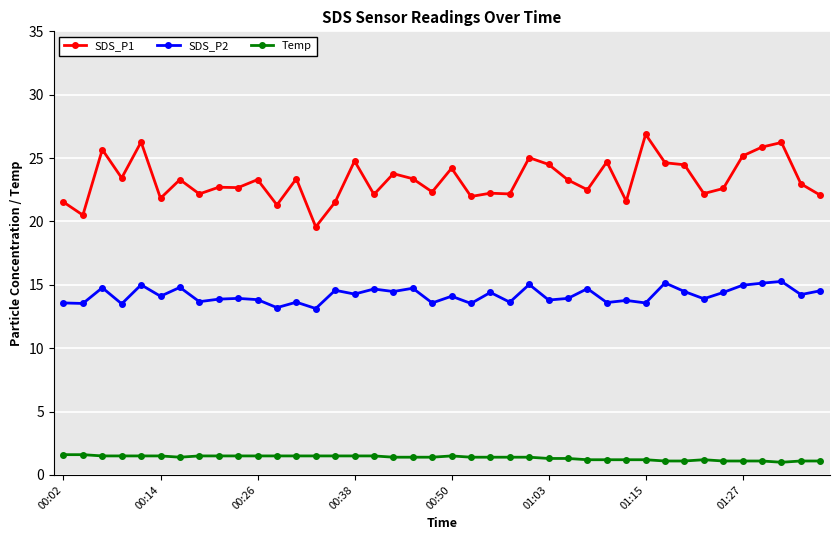

What is the average value of the SDS_P1 series?

23.3